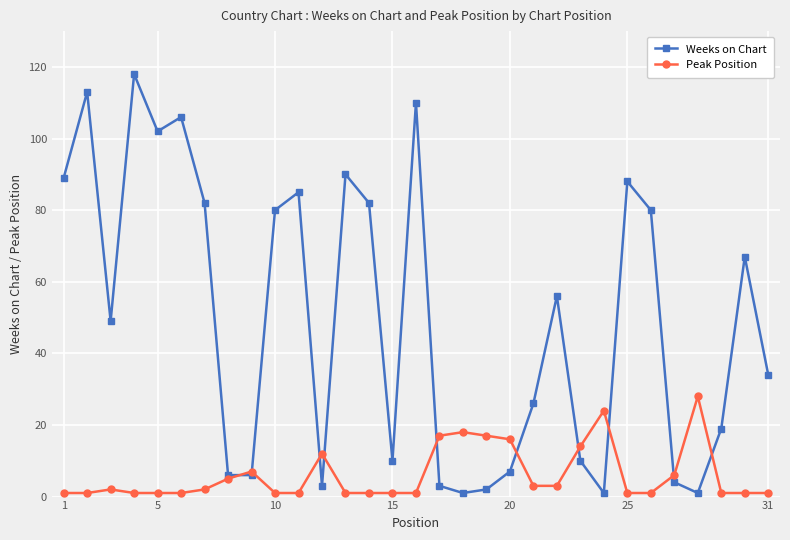

List the series in order of their overall mean, lowest first.

Peak Position, Weeks on Chart